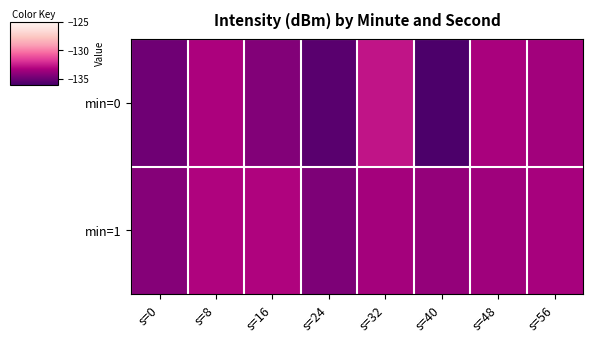

Which has a higher value, s=56 or s=40?

s=56